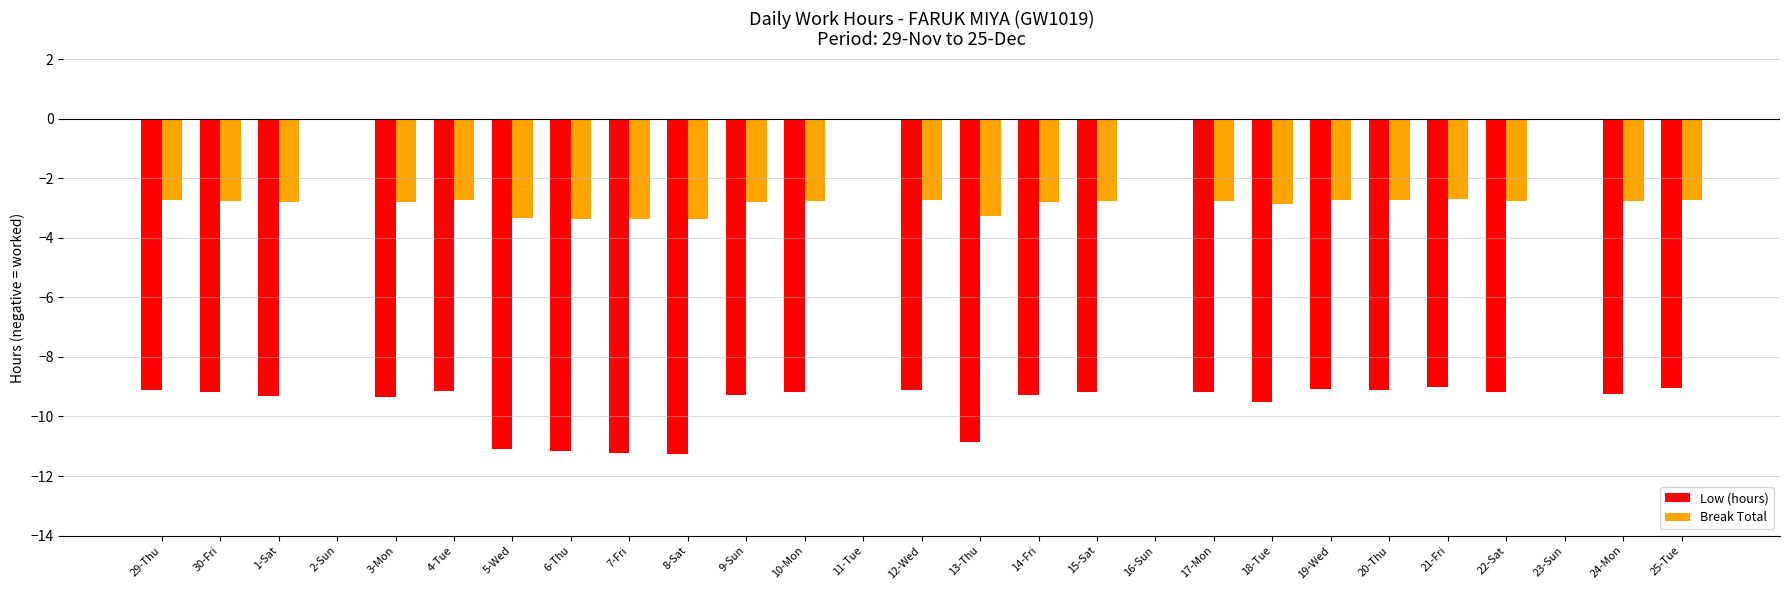

Which series has the largest total across all categories?

Break Total